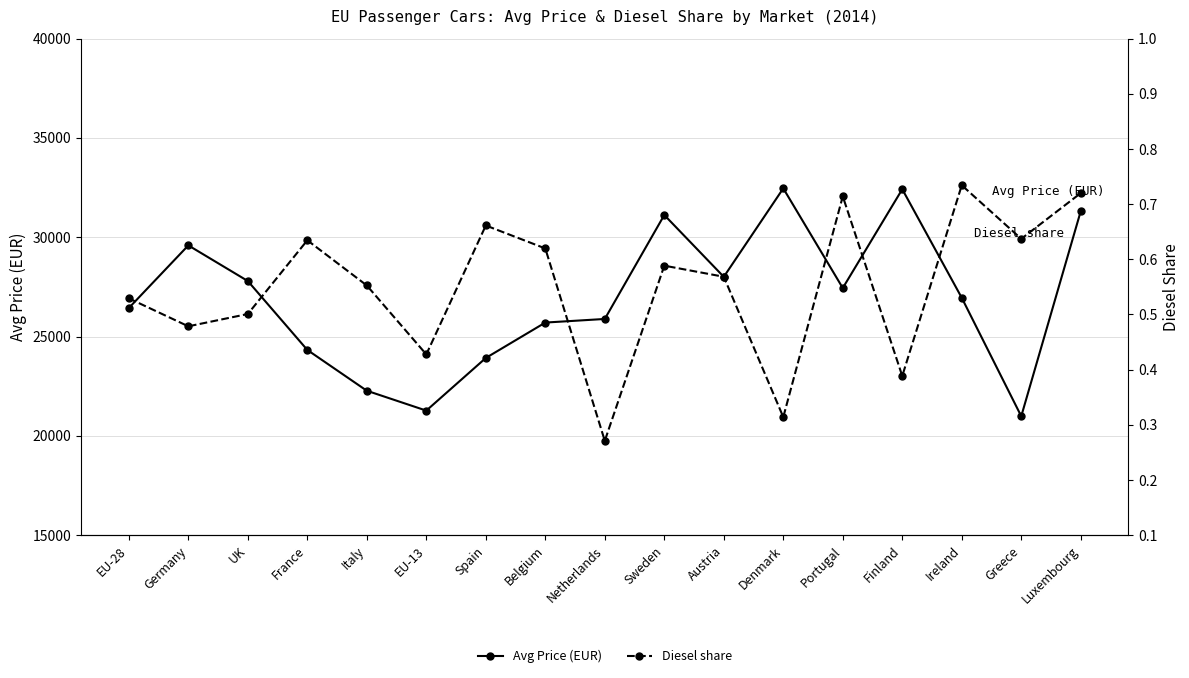

True or false: Avg Price (EUR) and Diesel share cross at least once.

False